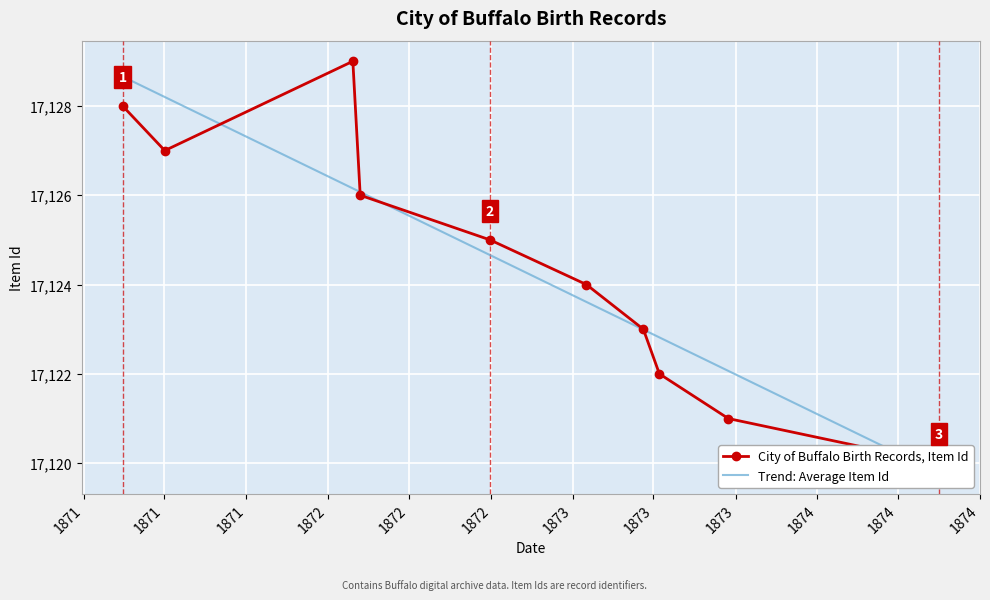

What is the greatest value displayed?

17129.0